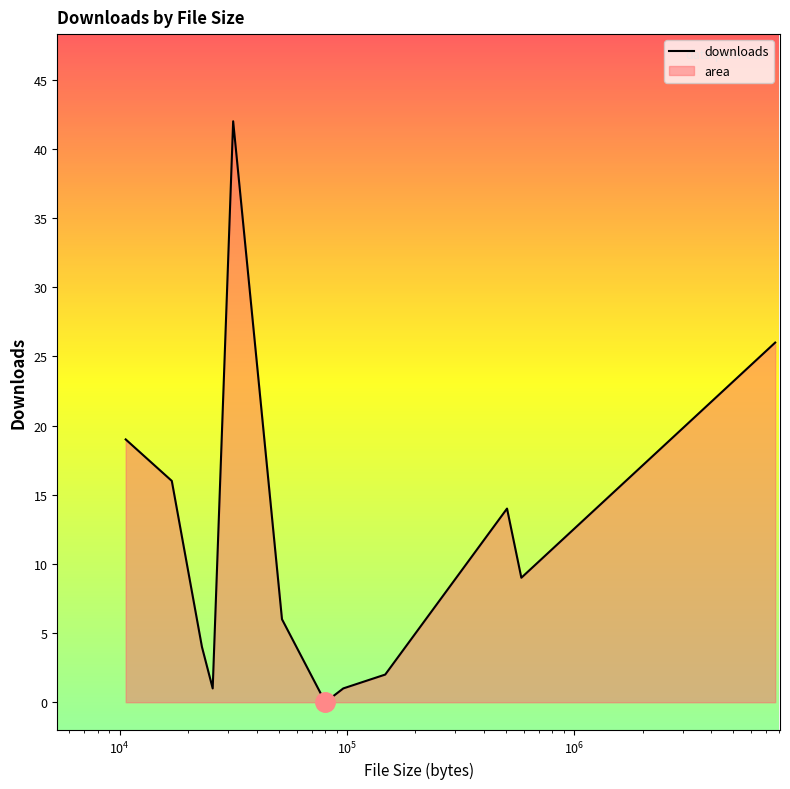

What is the maximum value shown in the chart?

42